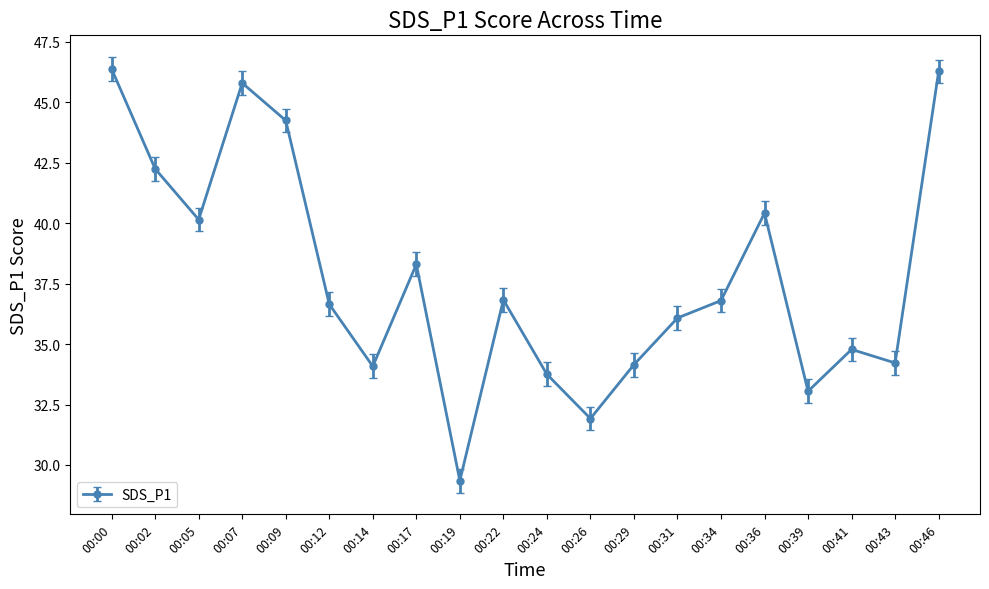

Between 00:31 and 00:17, which is larger?

00:17